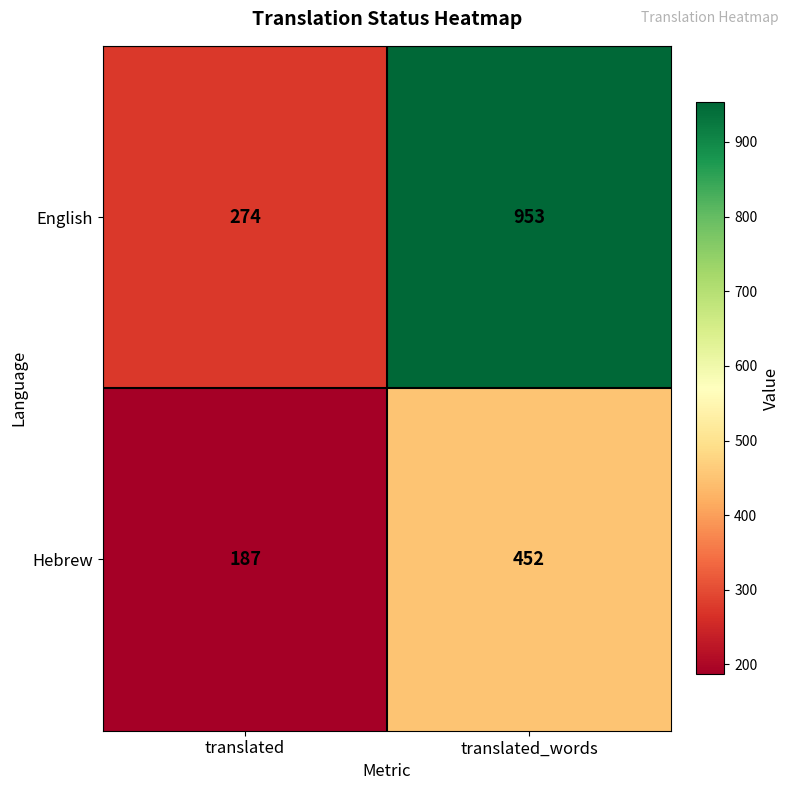

What is the greatest value displayed?

953